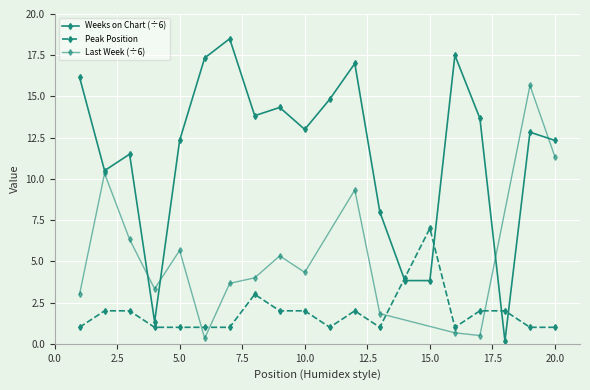

Which series has the largest total across all categories?

Weeks on Chart